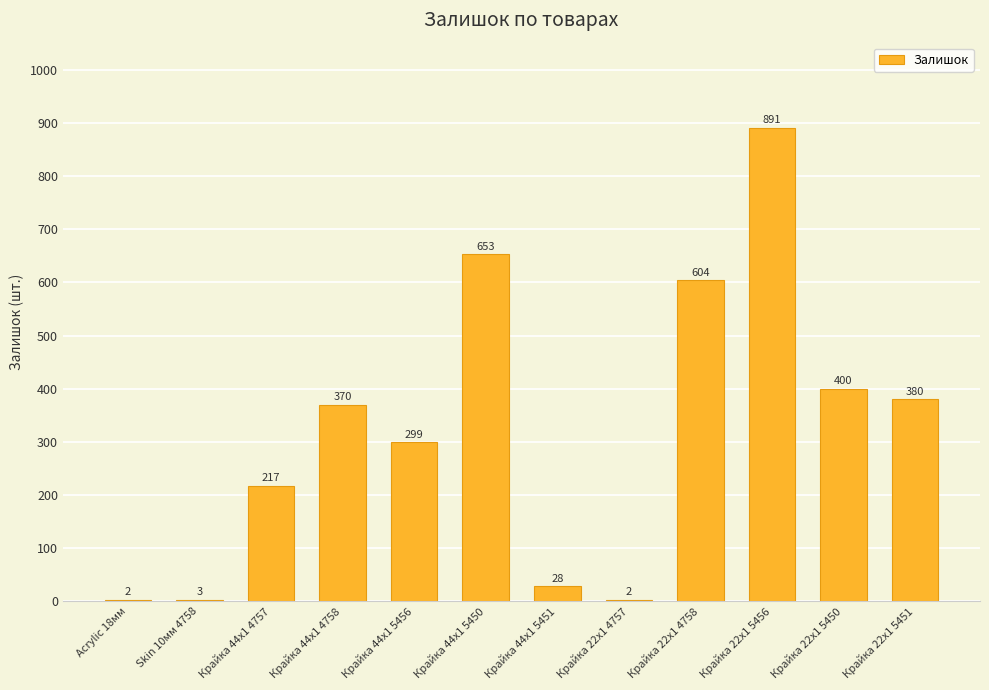

The value at Крайка 44x1 5456 is 163. True or false?

False